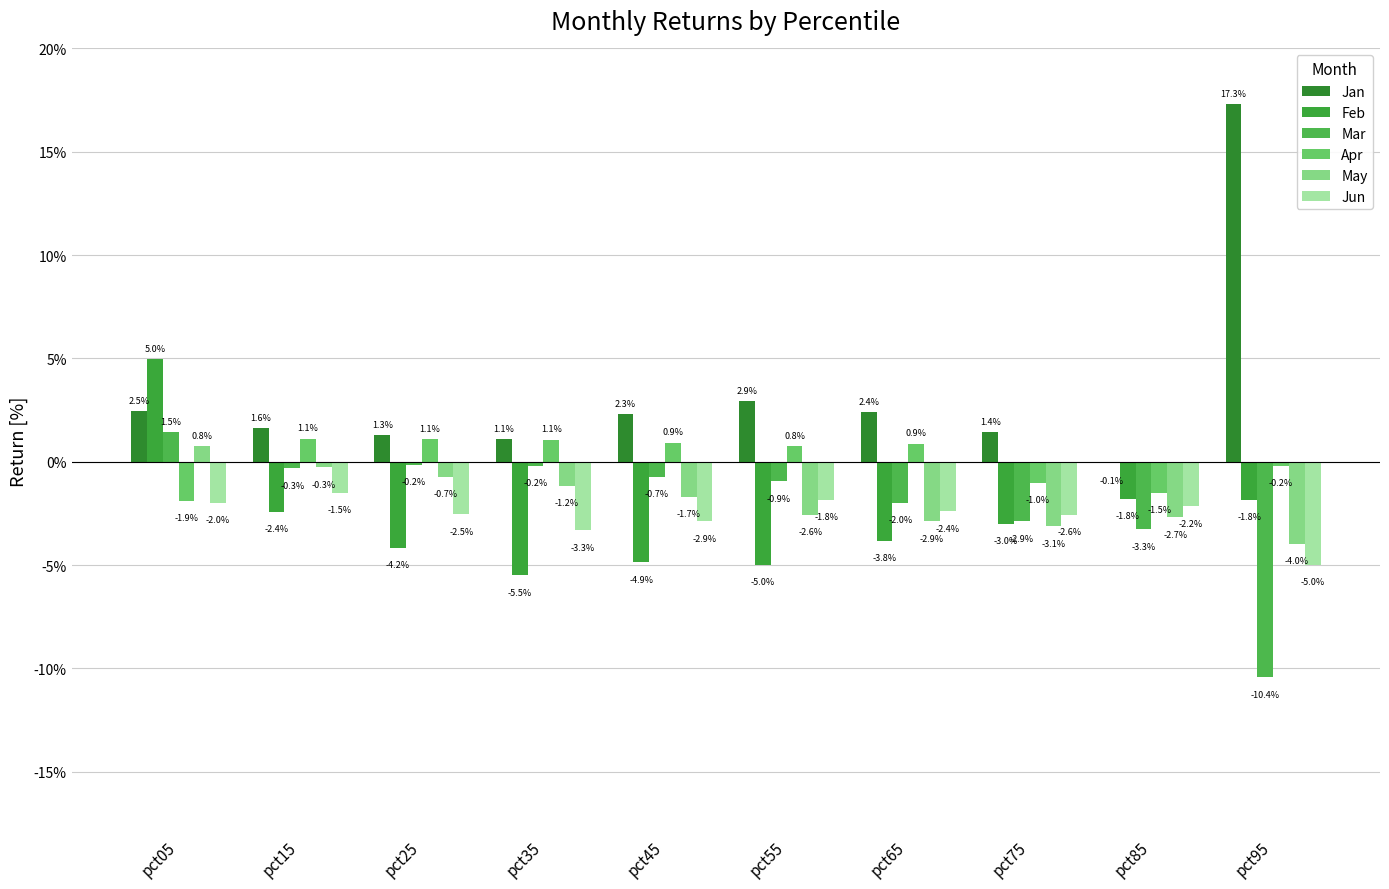

At which category does the chart reach its peak across all series?

pct95